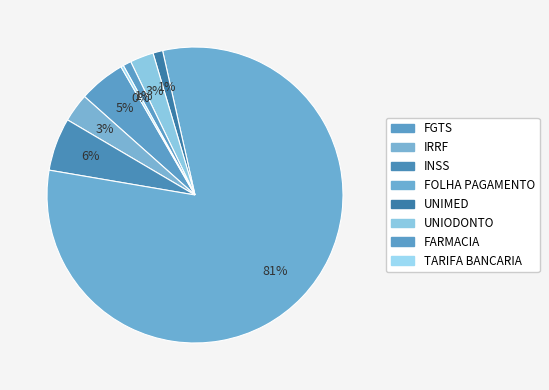

Rank the categories by value from lowest to highest.

TARIFA BANCARIA, FARMACIA, UNIMED, UNIODONTO, IRRF, FGTS, INSS, FOLHA PAGAMENTO